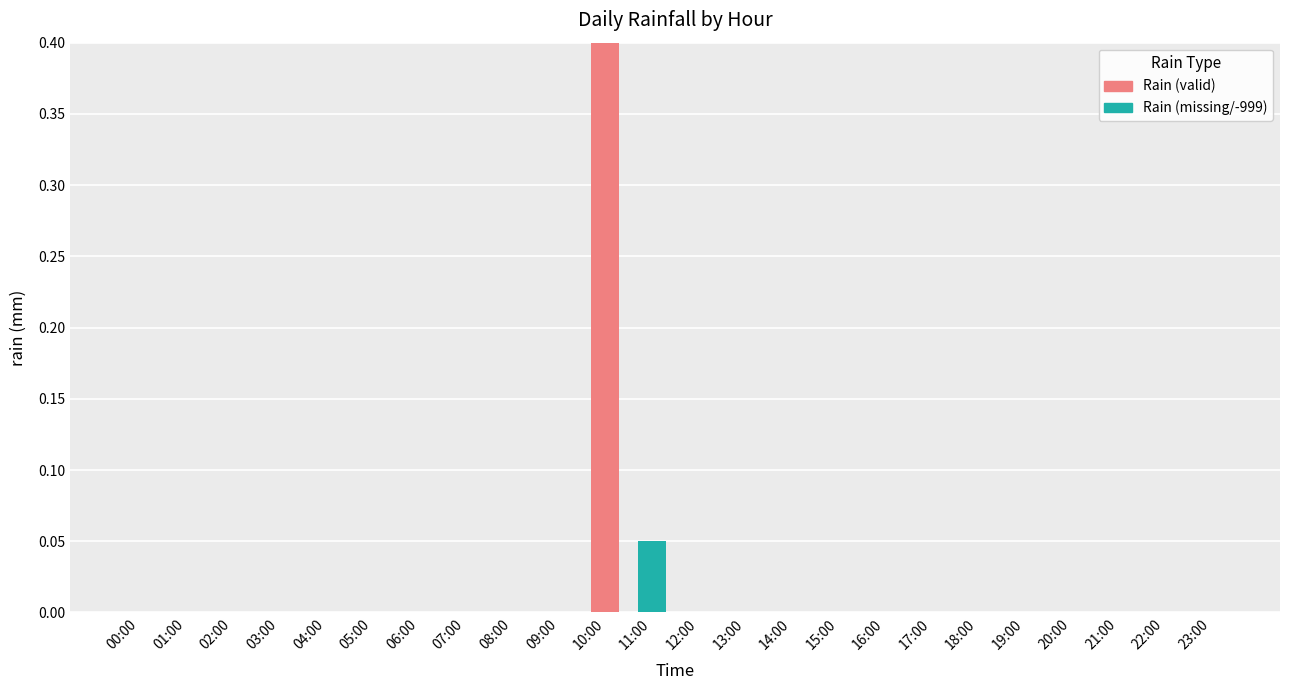

At which category is the sum across all series the highest?

10:00